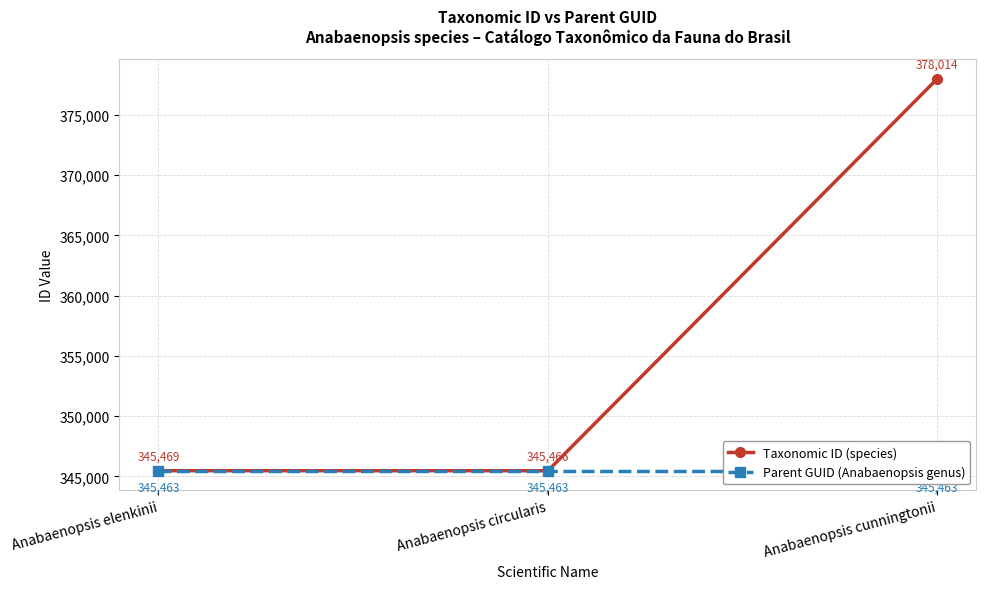

Count the number of data series in this chart.

2